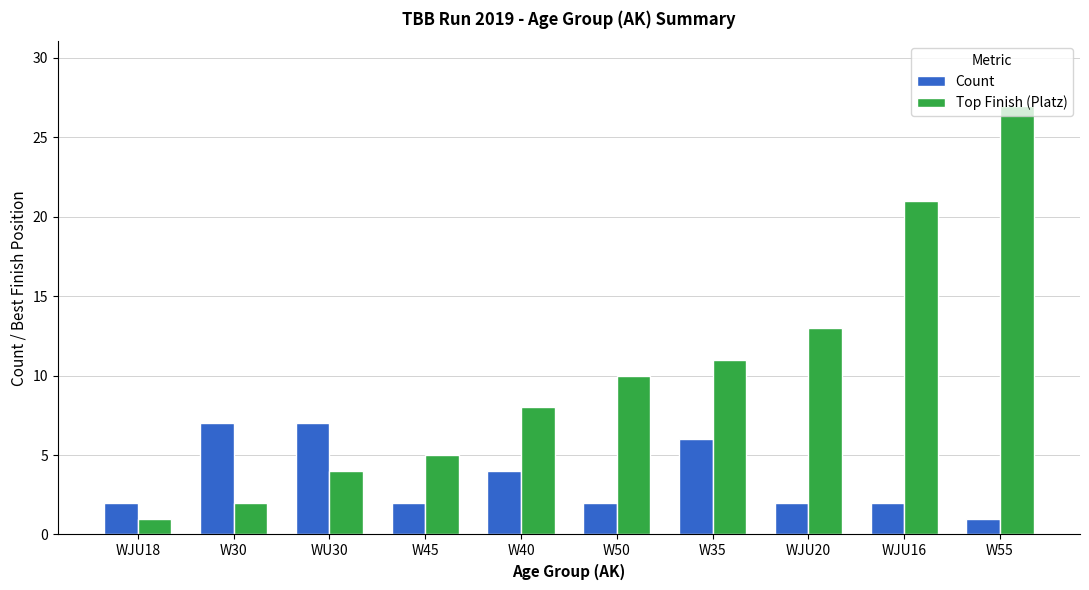

How many data points does each series have?

10